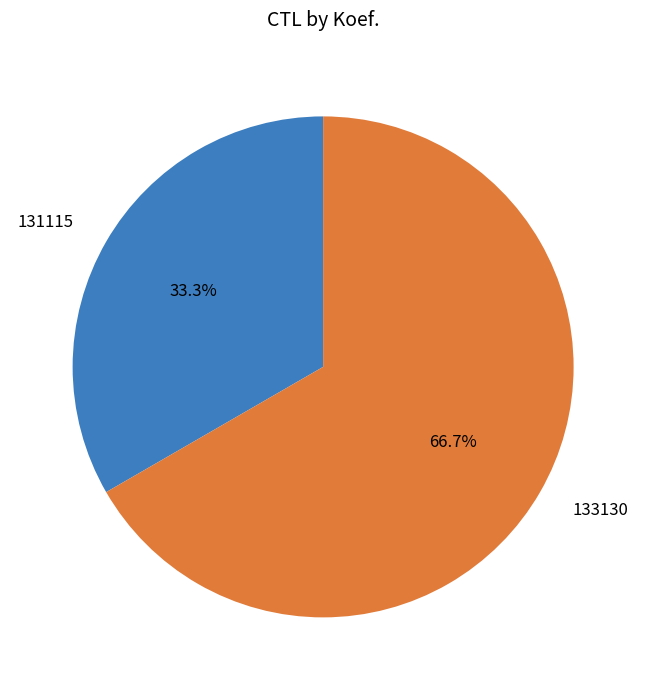

Between 133130 and 131115, which is larger?

133130